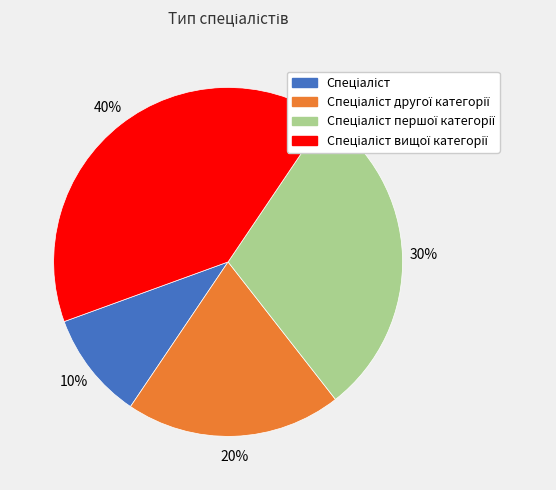

To the nearest percent, what is the average slice percentage?

25%